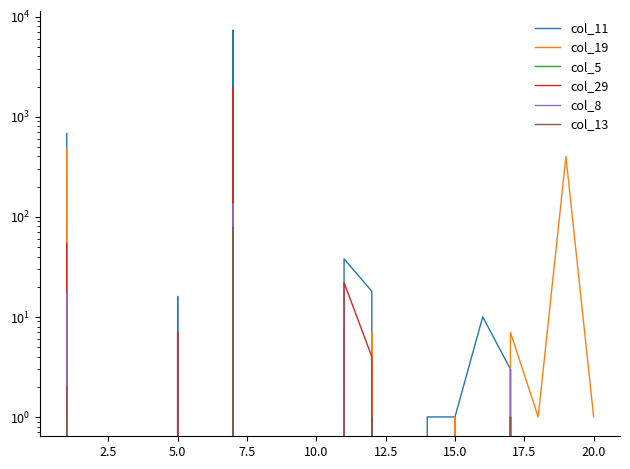

What are all the series names shown in the legend?

col_11, col_19, col_5, col_29, col_8, col_13